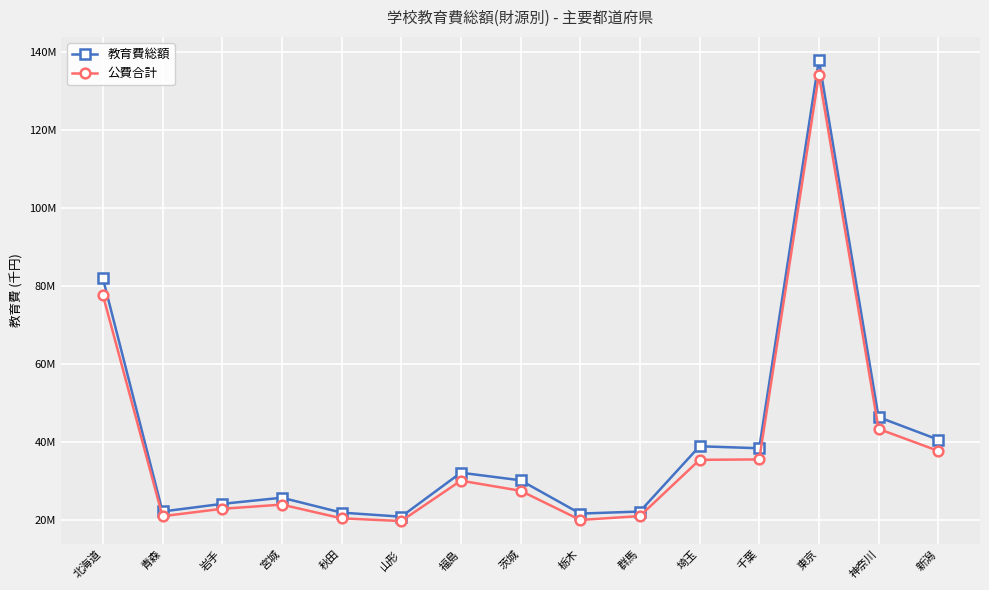

In 公費合計, how many points are lower than both neighbors (excluding endpoints)?

3